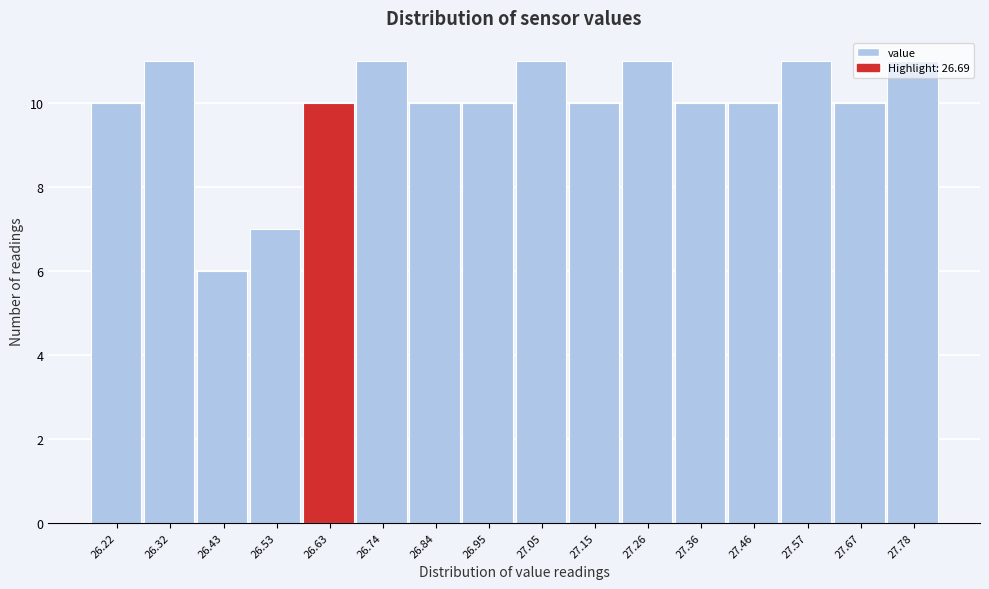

The chart shows a value of 7 at 27.05. True or false?

False